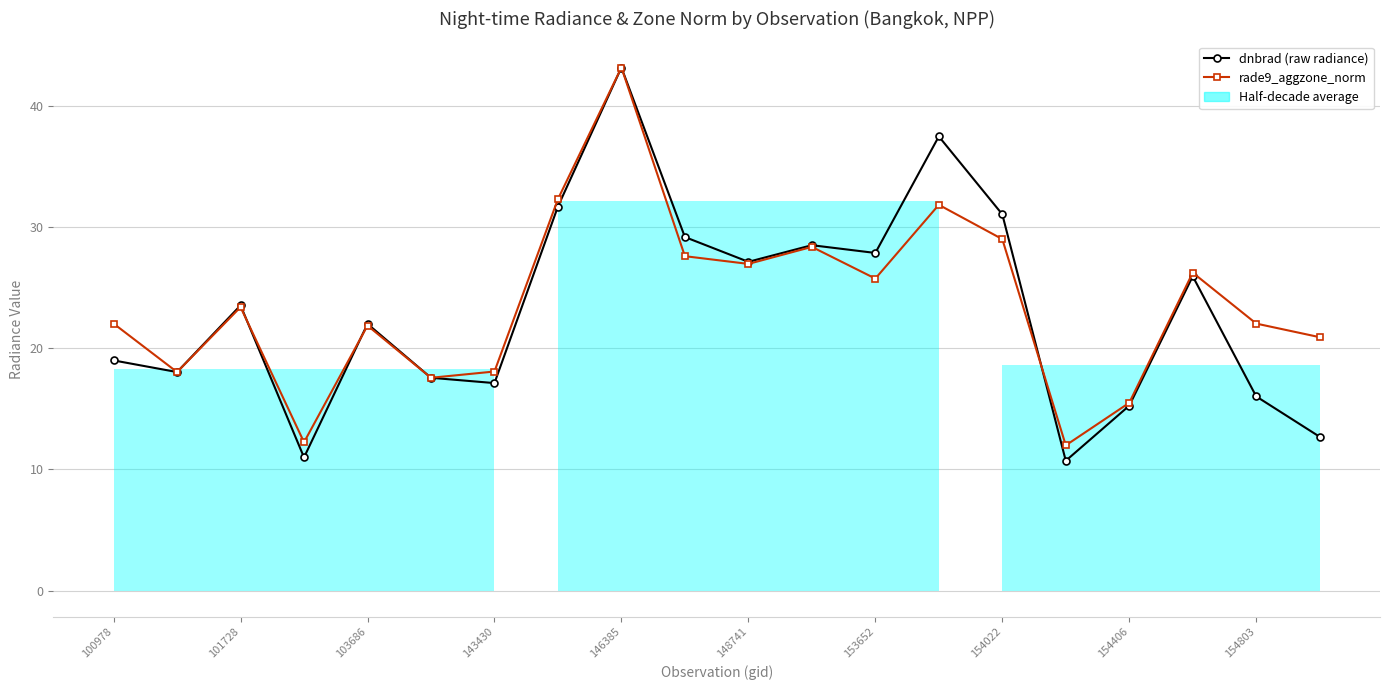

The value of rade9_aggzone_norm at 148741 is 27.0. True or false?

True